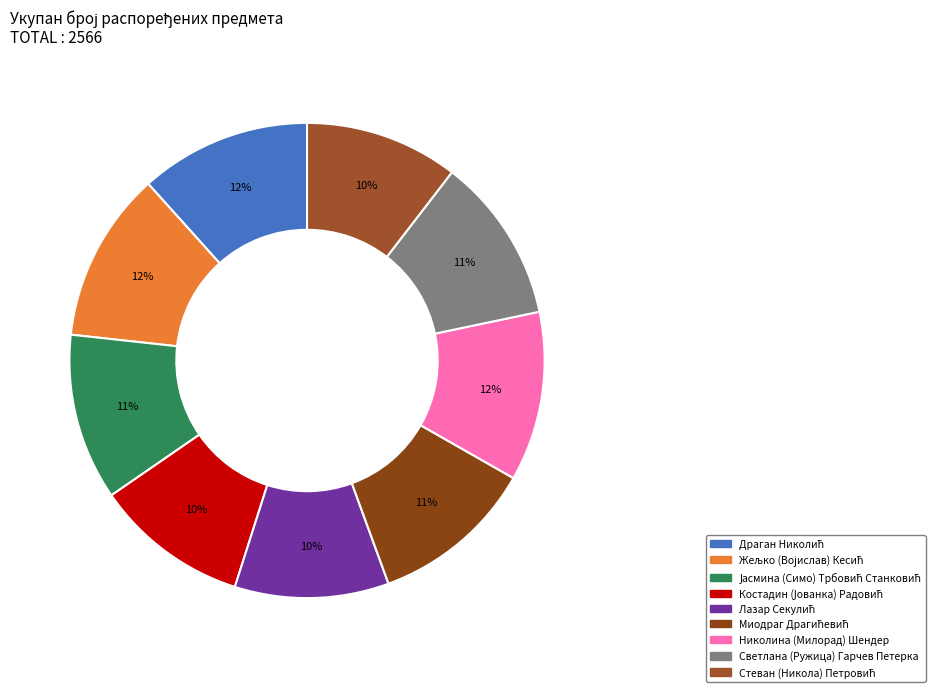

To the nearest percent, what is the average slice percentage?

11%